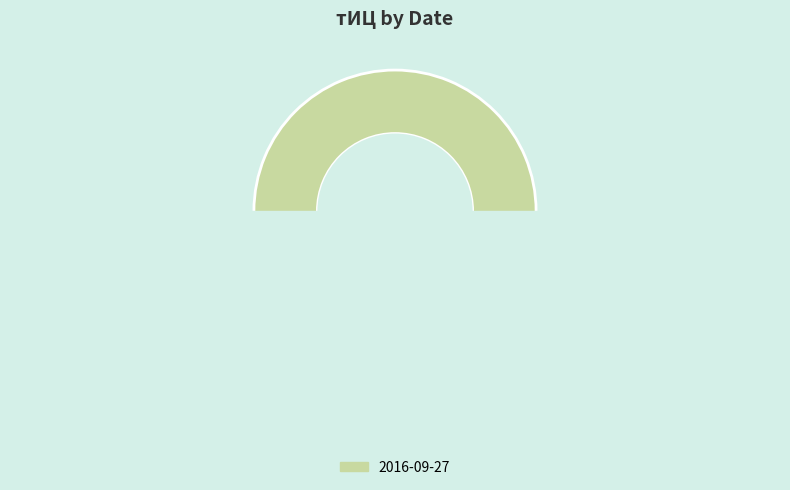

The 2015-08-08 slice represents 1% of the pie. True or false?

False